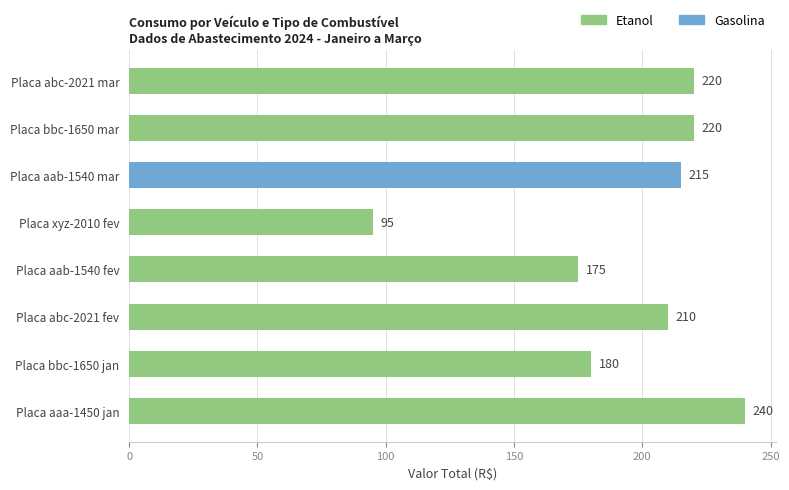

What is the approximate value at Placa aaa-1450 jan, to the nearest 5?

240